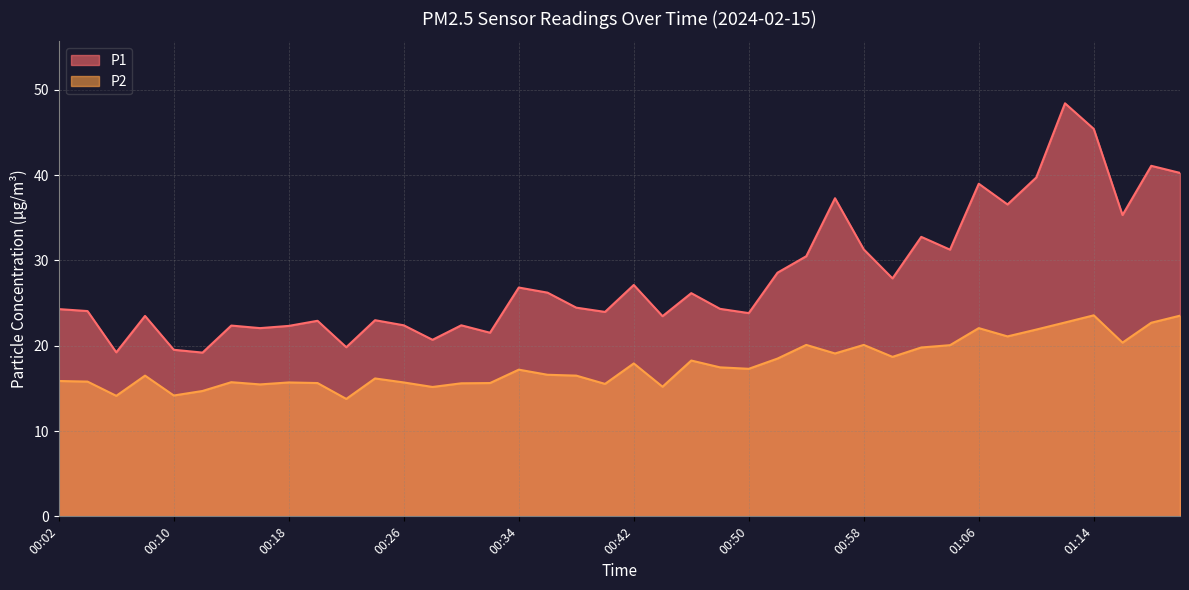

The P1 series shows 26.2 at 00:36. True or false?

True